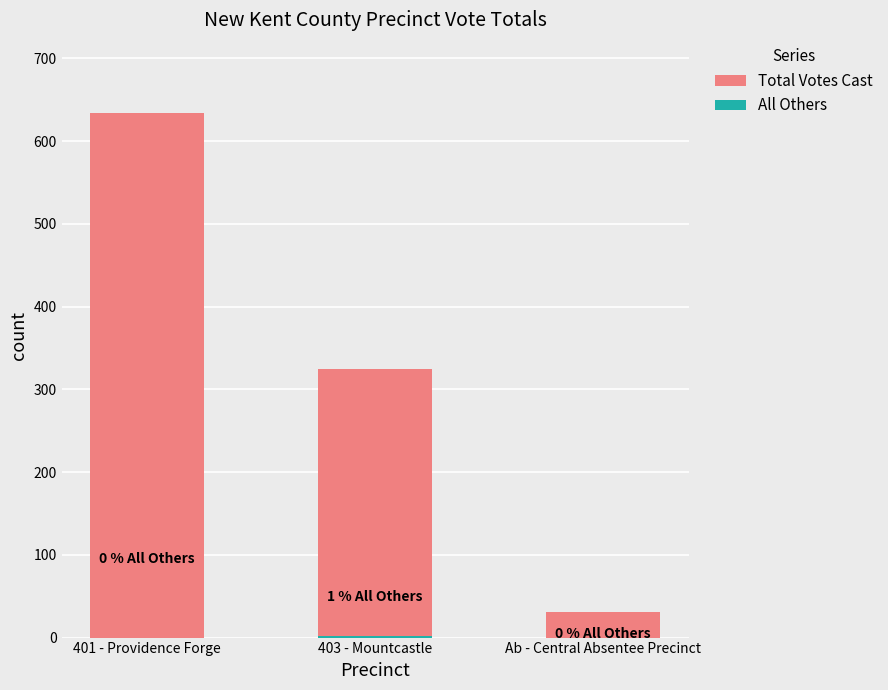

Is the value of Total Votes Cast at 401 - Providence Forge greater than the value of All Others at Ab - Central Absentee Precinct?

Yes